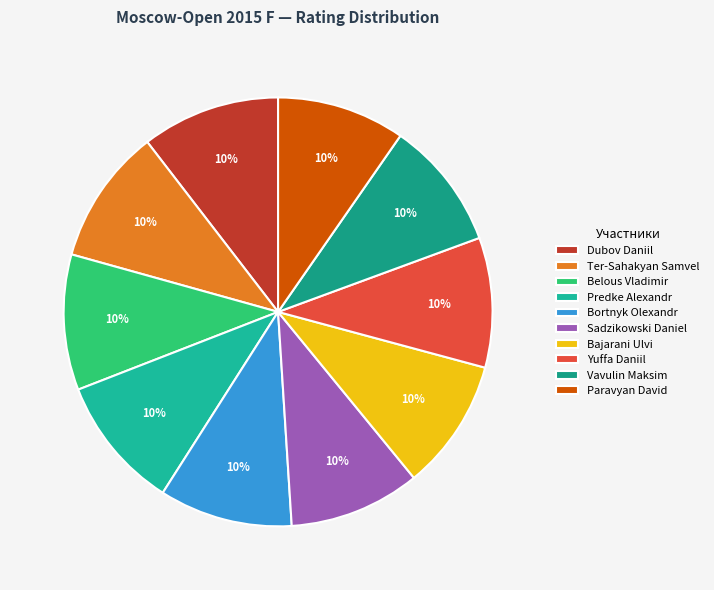

To the nearest percent, what portion does Vavulin Maksim represent?

10%